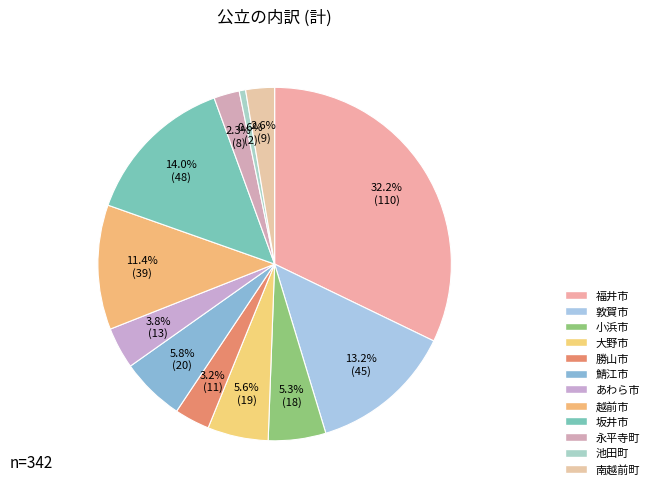

To the nearest percent, what portion does 越前市 represent?

11%